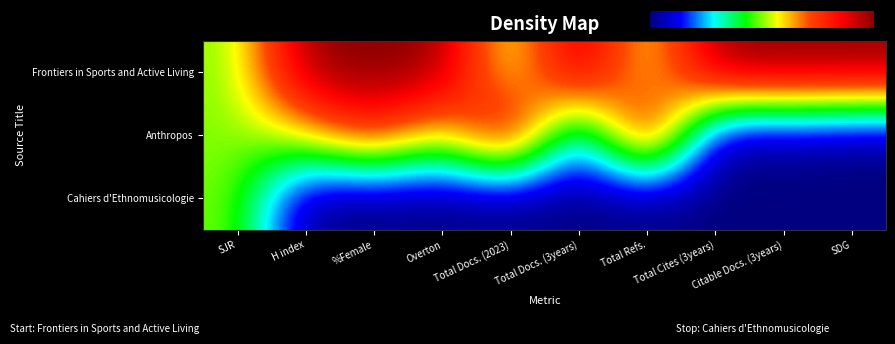

List the series in order of their overall mean, highest first.

Frontiers in Sports and Active Living, Anthropos, Cahiers d'Ethnomusicologie